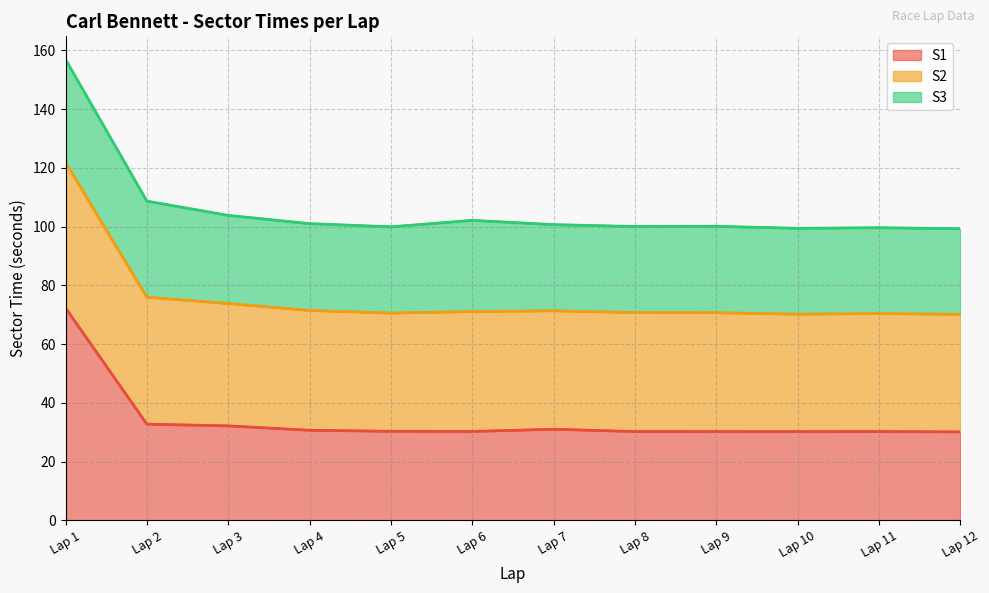

True or false: S2 and S1 cross at least once.

False